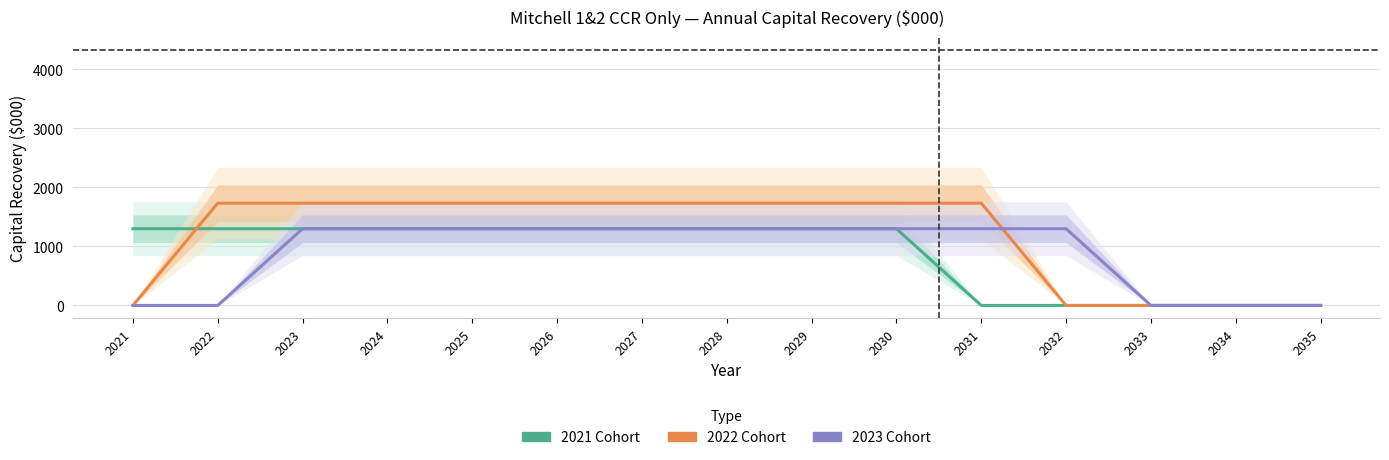

List the series in order of their peak value, lowest first.

2021 Cohort, 2023 Cohort, 2022 Cohort